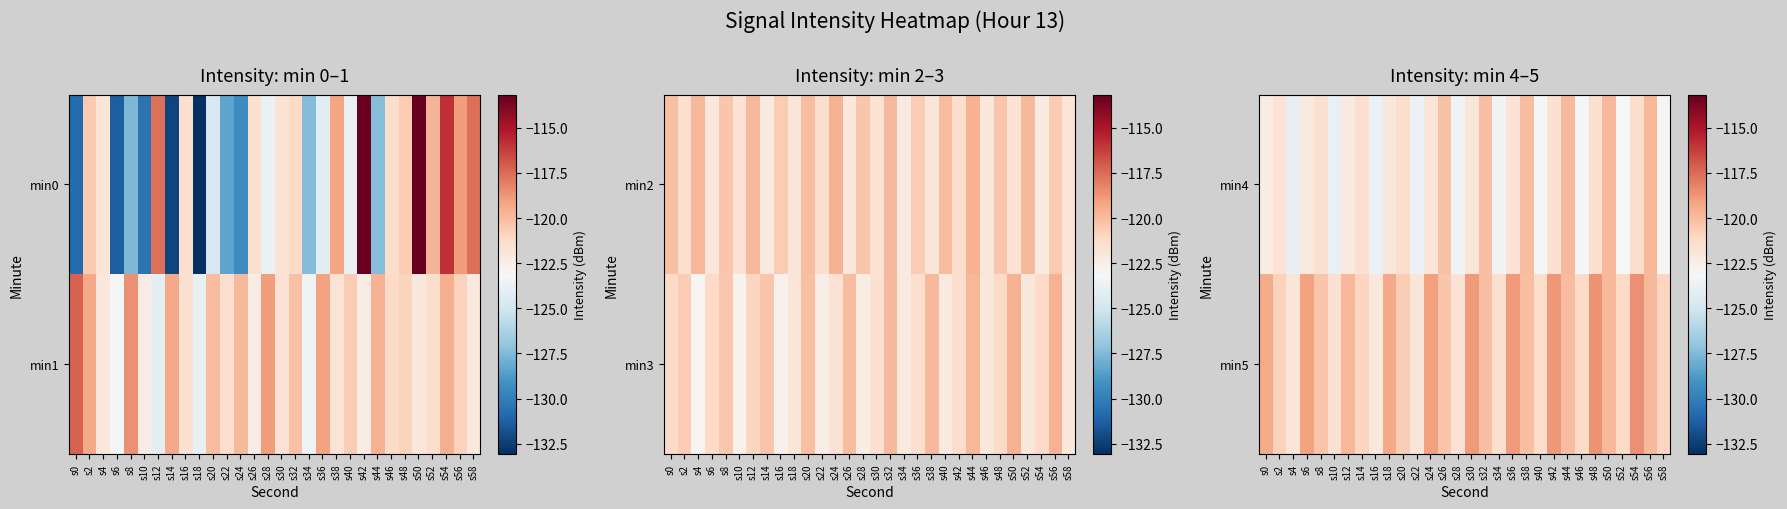

The value of min5 at s54 is -118.6. True or false?

True